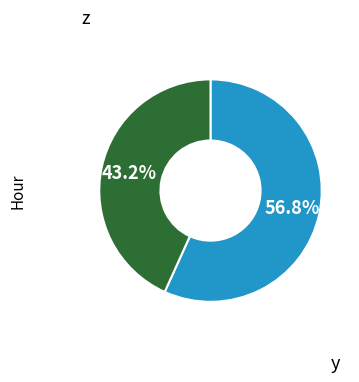

Is there any slice that represents more than half of the pie?

Yes